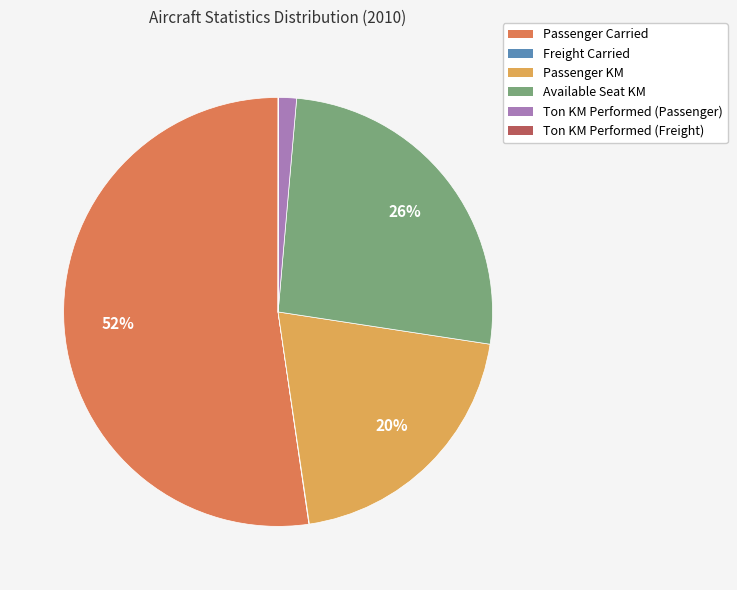

True or false: Available Seat KM accounts for 26% of the total.

True